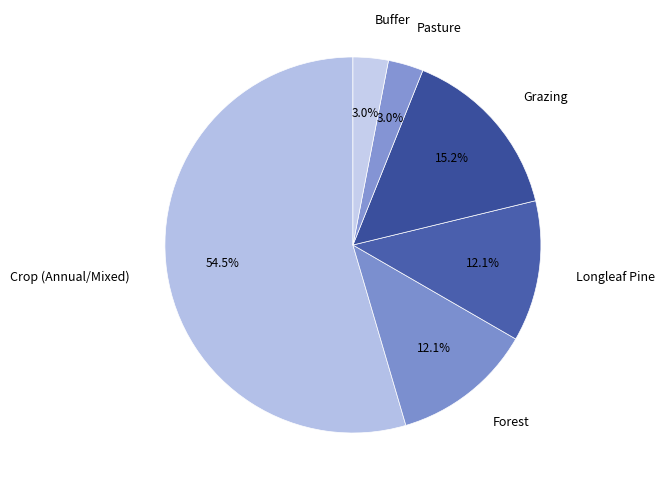

What percentage is the Grazing slice, to the nearest percent?

15%